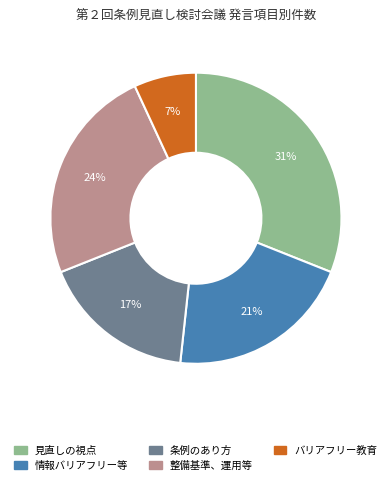

To the nearest percent, what is the average slice percentage?

20%